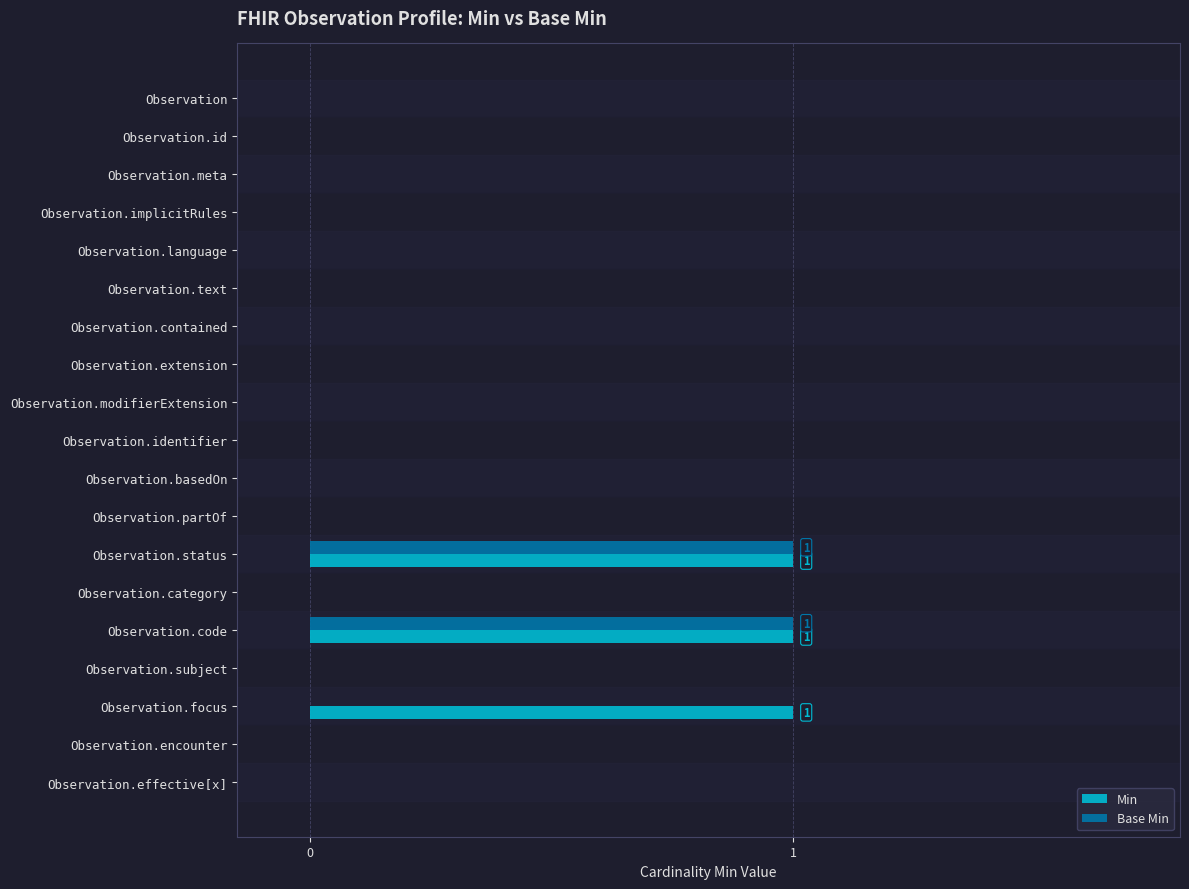

Is it true that Base Min equals 0 at Observation.implicitRules?

True